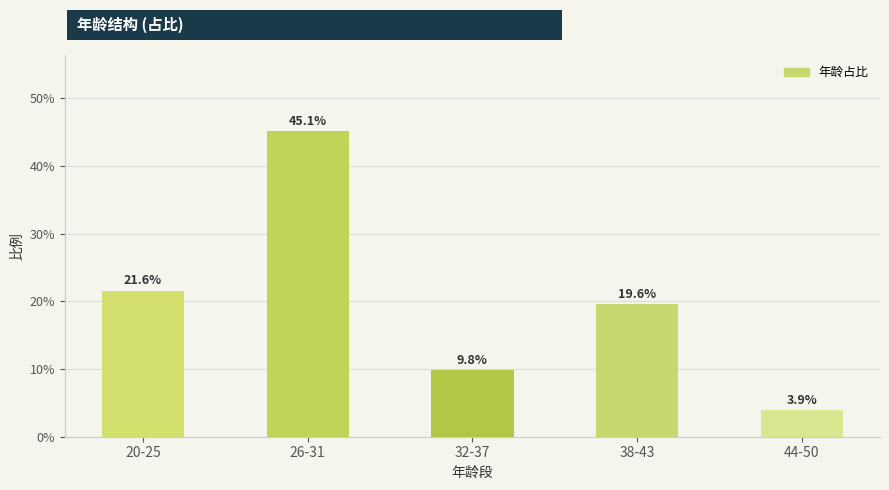

Reading right to left, extract all data points from this chart.

44-50=0.0	38-43=0.2	32-37=0.1	26-31=0.5	20-25=0.2